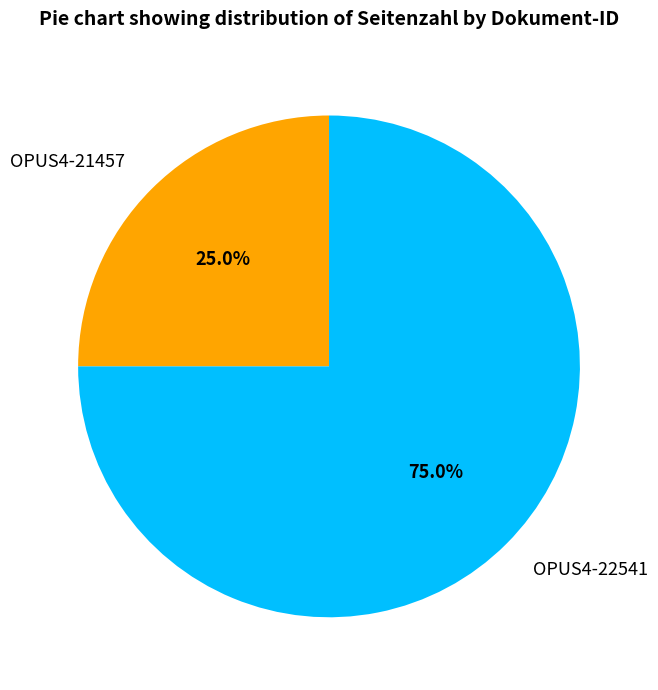

Which slice is the smallest?

OPUS4-21457